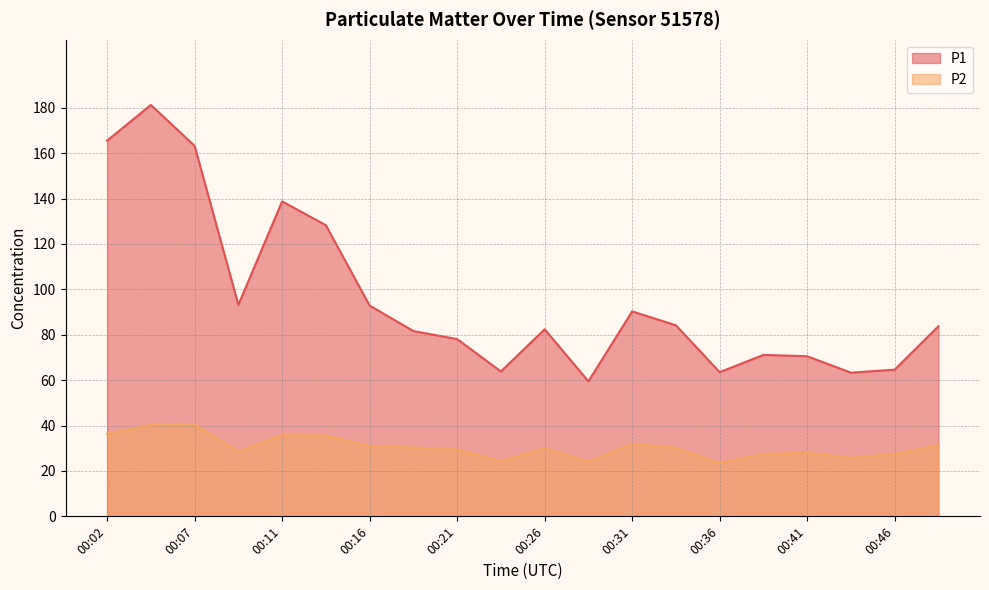

How many categories are shown in the chart?

20